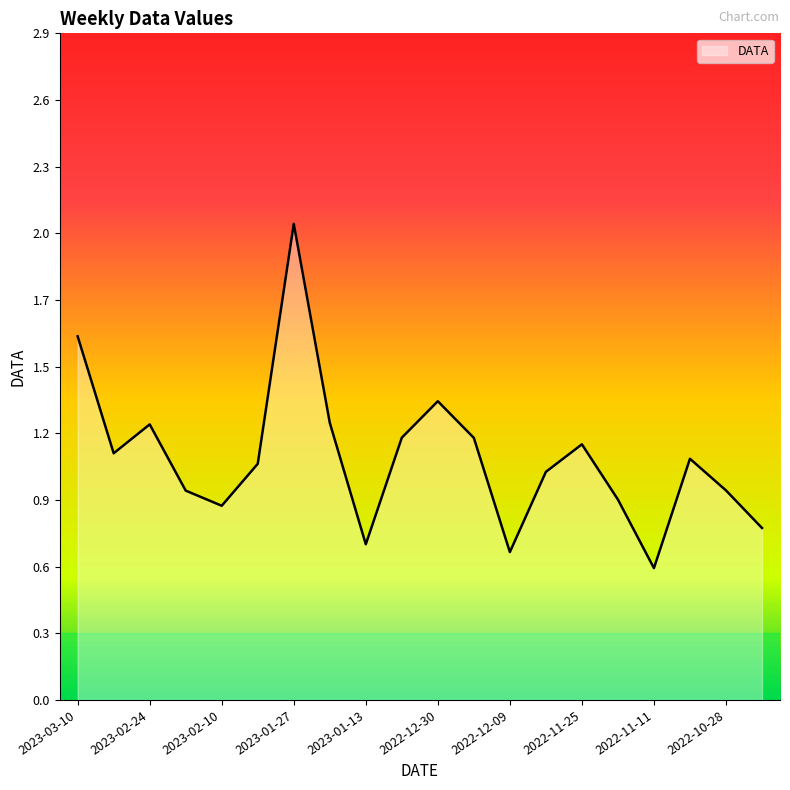

Is this an area chart (filled region under the line)?

Yes